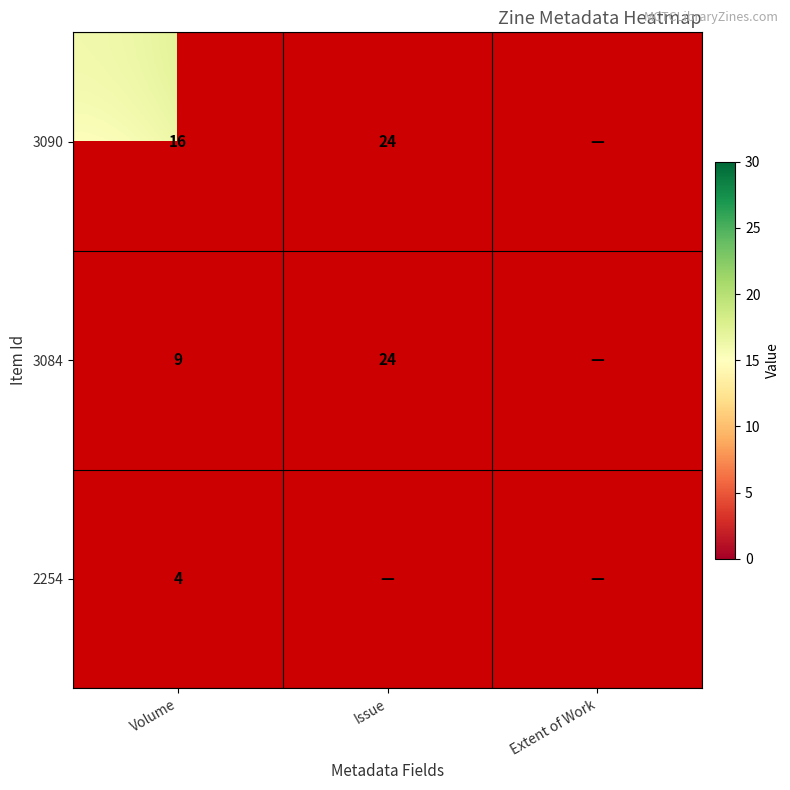

What is the difference between the highest and lowest values at Volume?

12